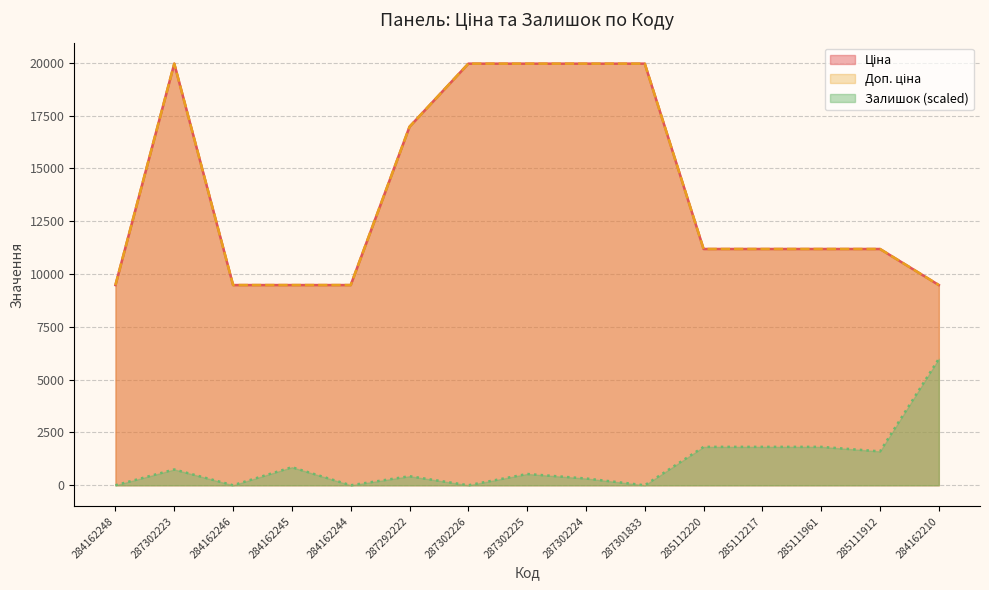

What is the sum of all Ціна values?

208950.2